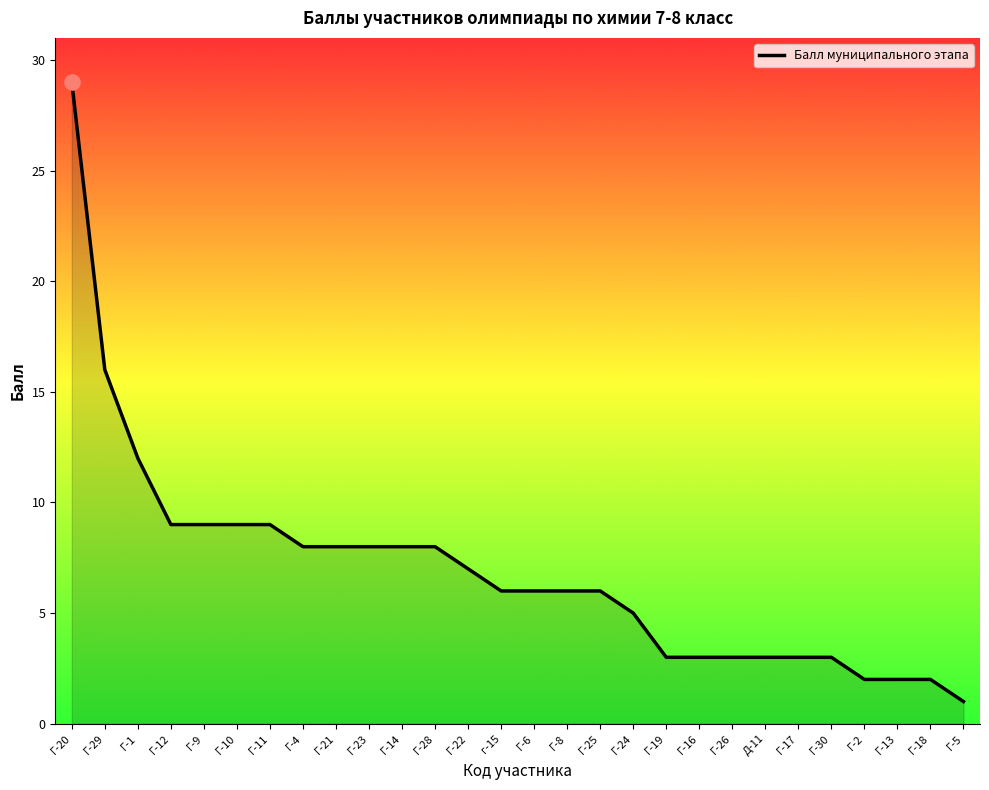

Which has a higher value, Г-12 or Г-21?

Г-12